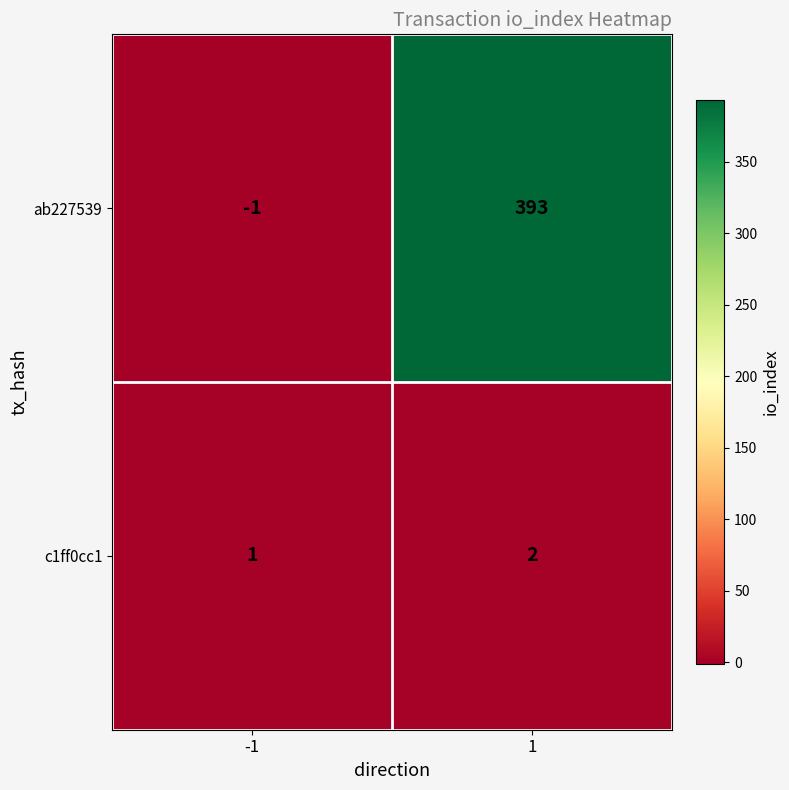

Reading right to left, what are all the values shown in this chart?

ab227539: 1=393	-1=-1
c1ff0cc1: 1=2	-1=1